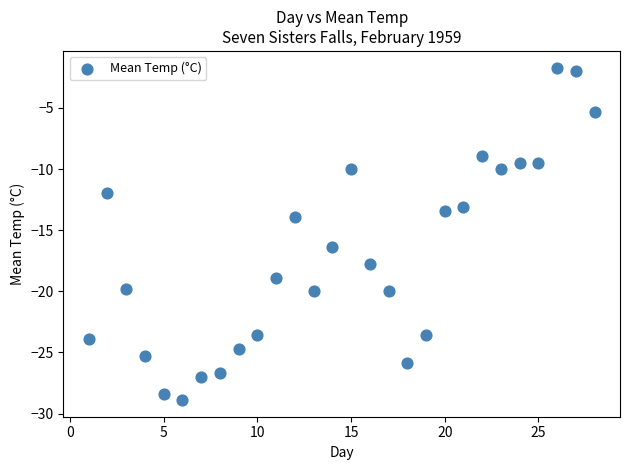

What Y value in the scatter plot is closest to -15?

-13.9